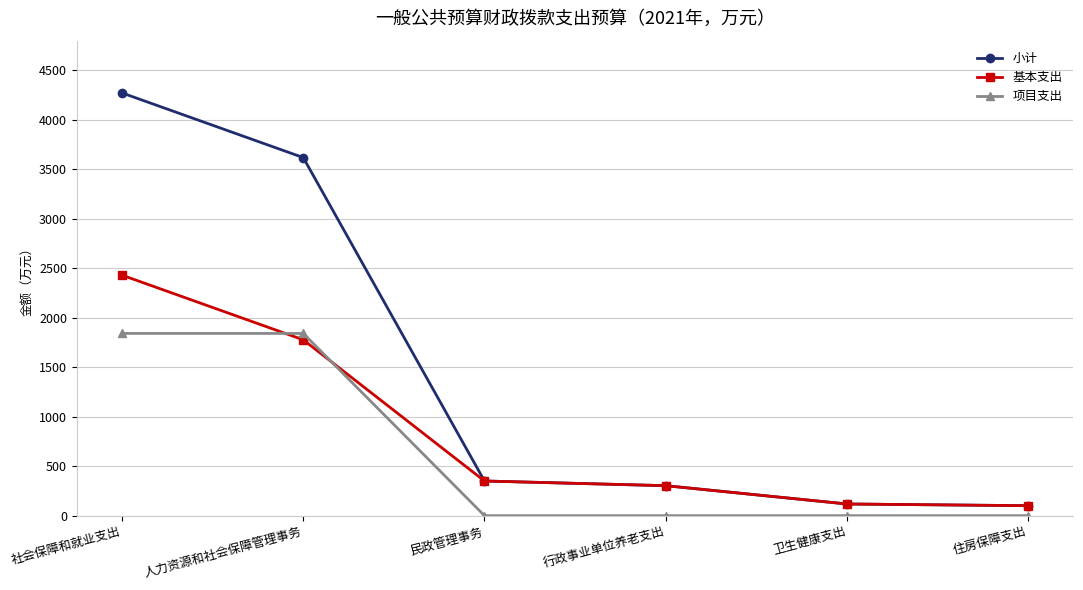

Which category has the highest value across all series?

社会保障和就业支出